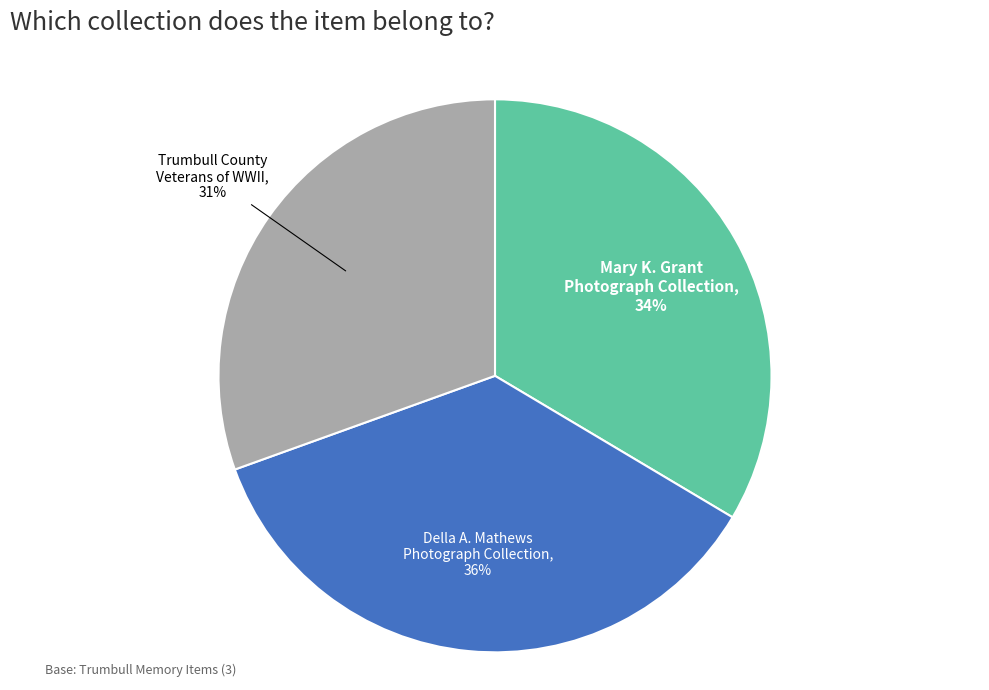

Does any single category account for the majority?

No